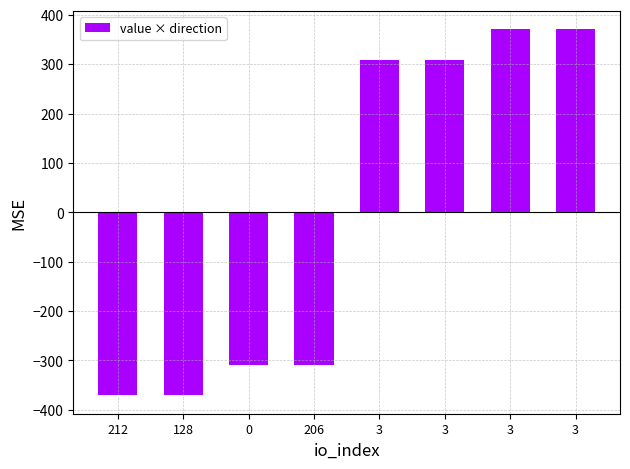

Are the bars horizontal?

No